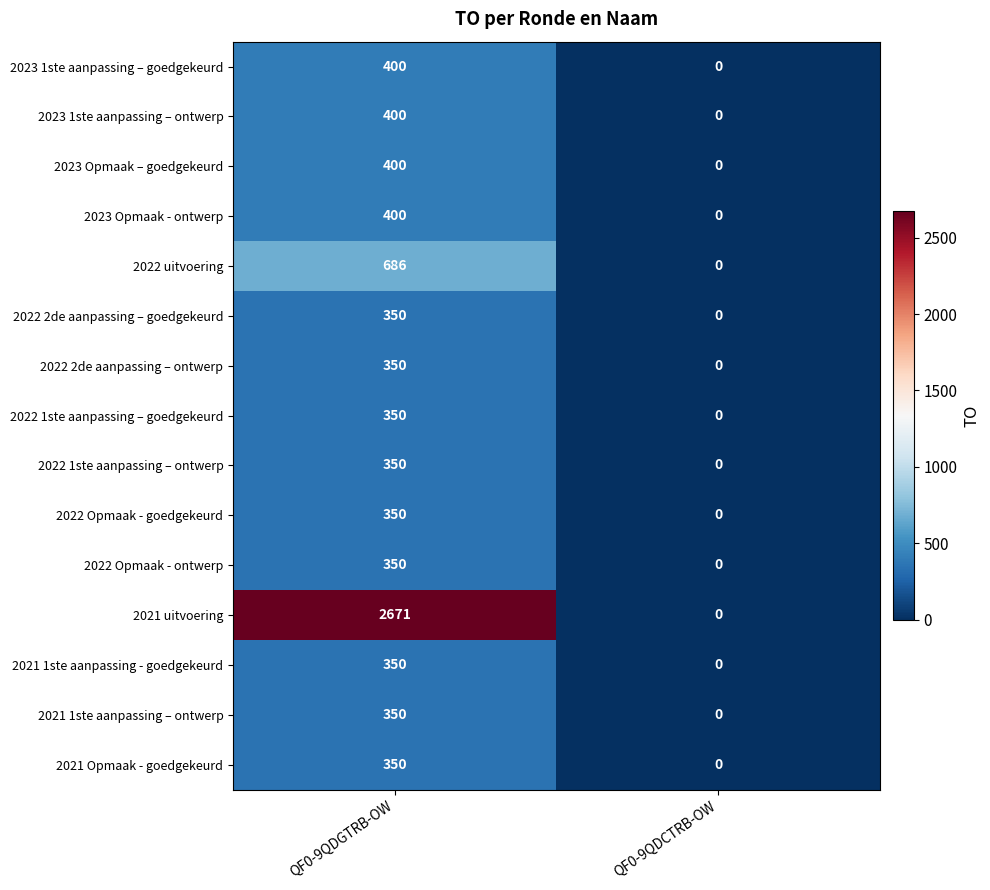

Reading left to right, extract all data points from this chart.

2023 1ste aanpassing – goedgekeurd: QF0-9QDGTRB-OW=400	QF0-9QDCTRB-OW=0
2023 1ste aanpassing – ontwerp: QF0-9QDGTRB-OW=400	QF0-9QDCTRB-OW=0
2023 Opmaak – goedgekeurd: QF0-9QDGTRB-OW=400	QF0-9QDCTRB-OW=0
2023 Opmaak - ontwerp: QF0-9QDGTRB-OW=400	QF0-9QDCTRB-OW=0
2022 uitvoering: QF0-9QDGTRB-OW=686	QF0-9QDCTRB-OW=0
2022 2de aanpassing – goedgekeurd: QF0-9QDGTRB-OW=350	QF0-9QDCTRB-OW=0
2022 2de aanpassing – ontwerp: QF0-9QDGTRB-OW=350	QF0-9QDCTRB-OW=0
2022 1ste aanpassing – goedgekeurd: QF0-9QDGTRB-OW=350	QF0-9QDCTRB-OW=0
2022 1ste aanpassing – ontwerp: QF0-9QDGTRB-OW=350	QF0-9QDCTRB-OW=0
2022 Opmaak - goedgekeurd: QF0-9QDGTRB-OW=350	QF0-9QDCTRB-OW=0
2022 Opmaak - ontwerp: QF0-9QDGTRB-OW=350	QF0-9QDCTRB-OW=0
2021 uitvoering: QF0-9QDGTRB-OW=2671	QF0-9QDCTRB-OW=0
2021 1ste aanpassing - goedgekeurd: QF0-9QDGTRB-OW=350	QF0-9QDCTRB-OW=0
2021 1ste aanpassing – ontwerp: QF0-9QDGTRB-OW=350	QF0-9QDCTRB-OW=0
2021 Opmaak - goedgekeurd: QF0-9QDGTRB-OW=350	QF0-9QDCTRB-OW=0